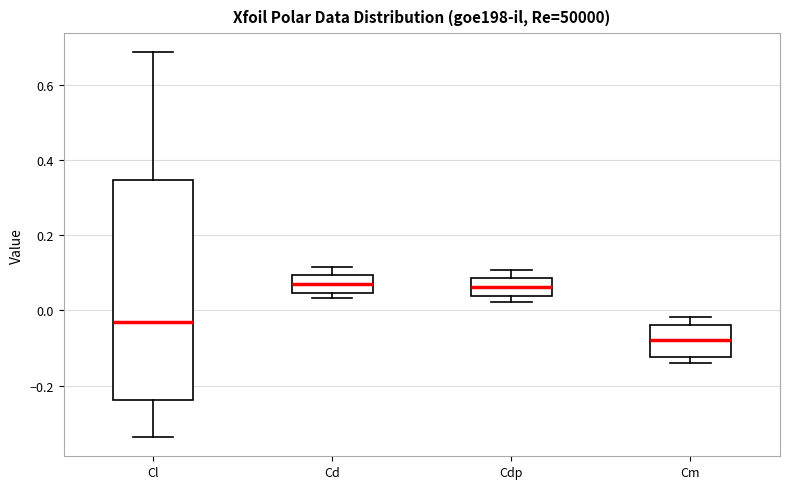

Where does the lower whisker of the box for Cl end on the y-axis? The values are not printed on the chart, so give them approximately, as read against the axis.

-0.34